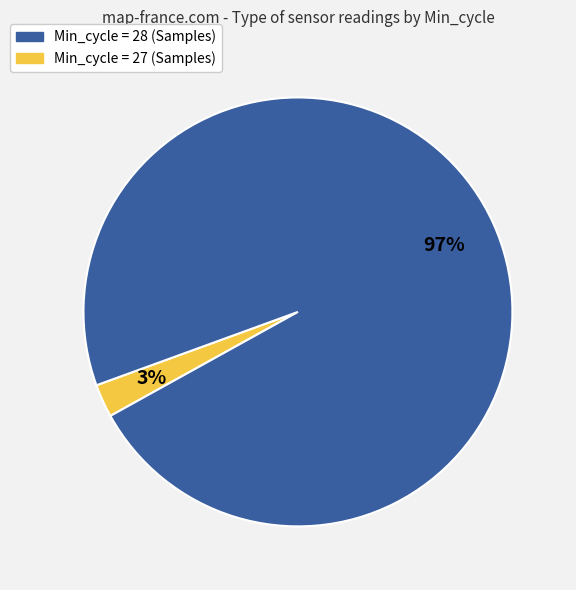

Does any single category account for the majority?

Yes